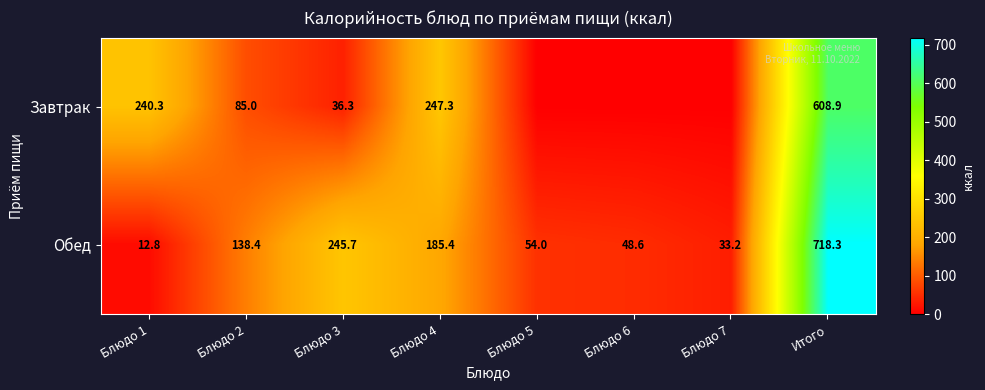

True or false: Обед has a value of 245.7 at Блюдо 3.

True